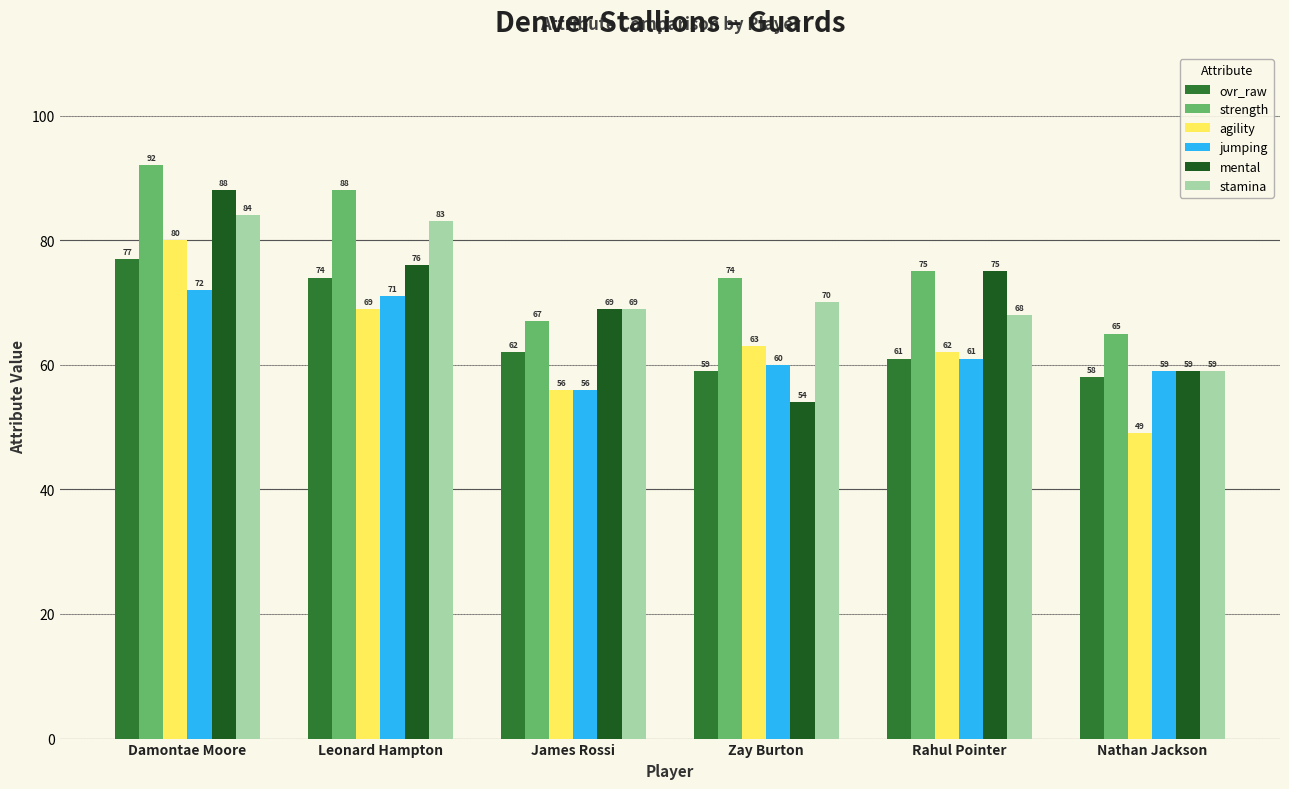

Which series has the widest spread of values?

mental